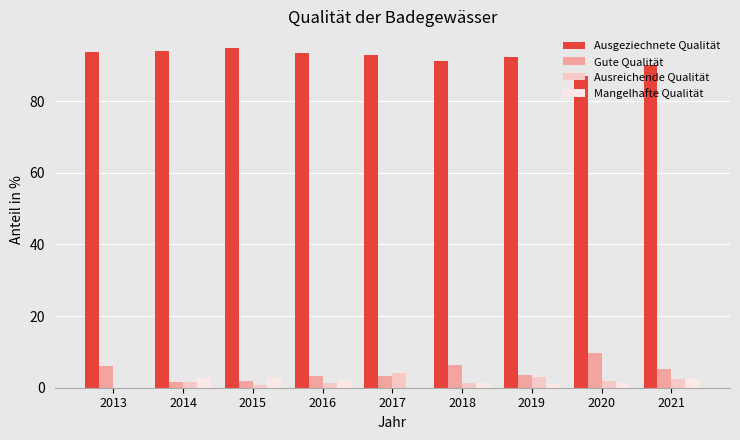

Which series has the largest total across all categories?

Ausgeziechnete Qualität